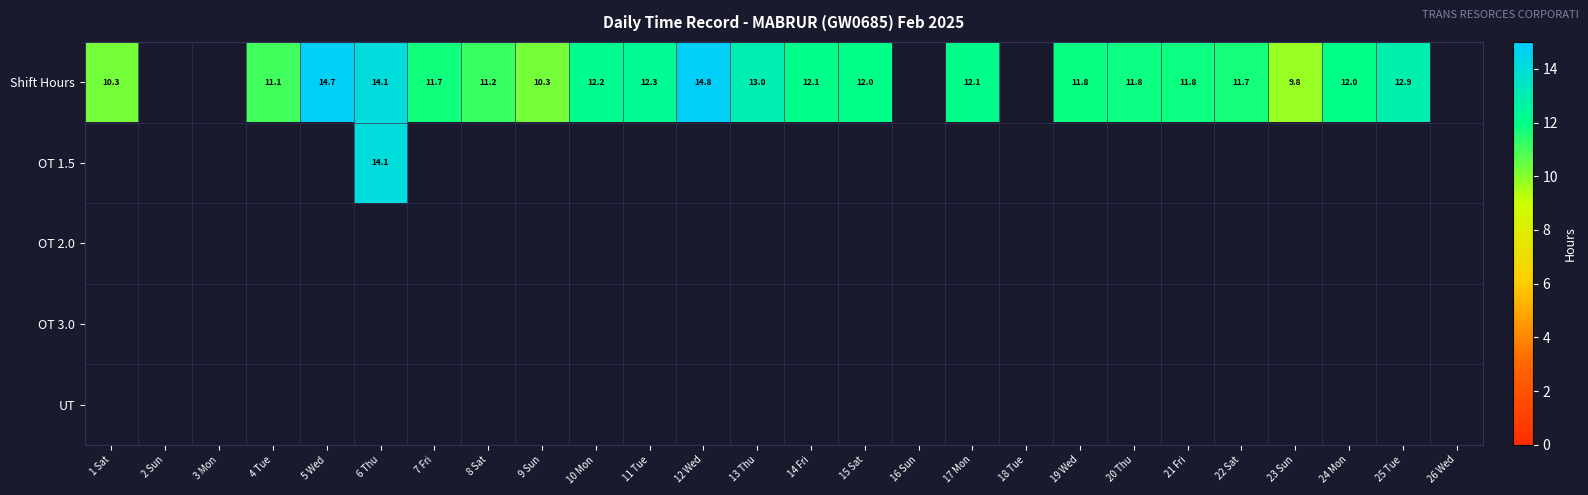

What is the difference between the highest and lowest values at 17 Mon?

12.1